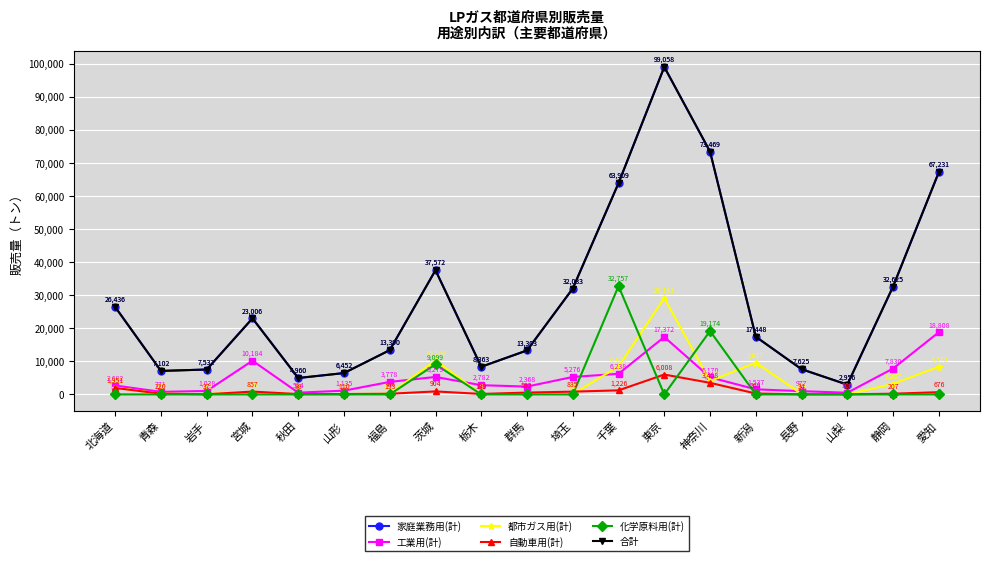

Is this an area chart (filled region under the line)?

No